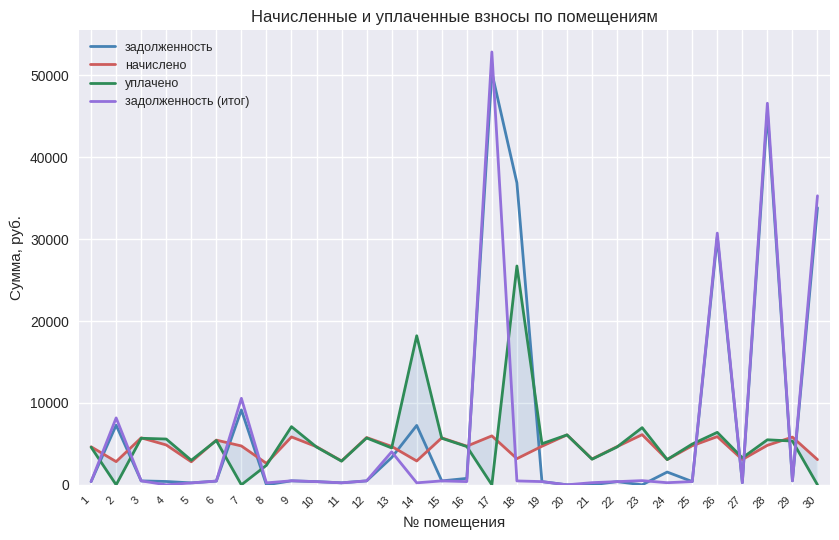

What is the difference between the second highest and minimum values in the уплачено series?

18204.6